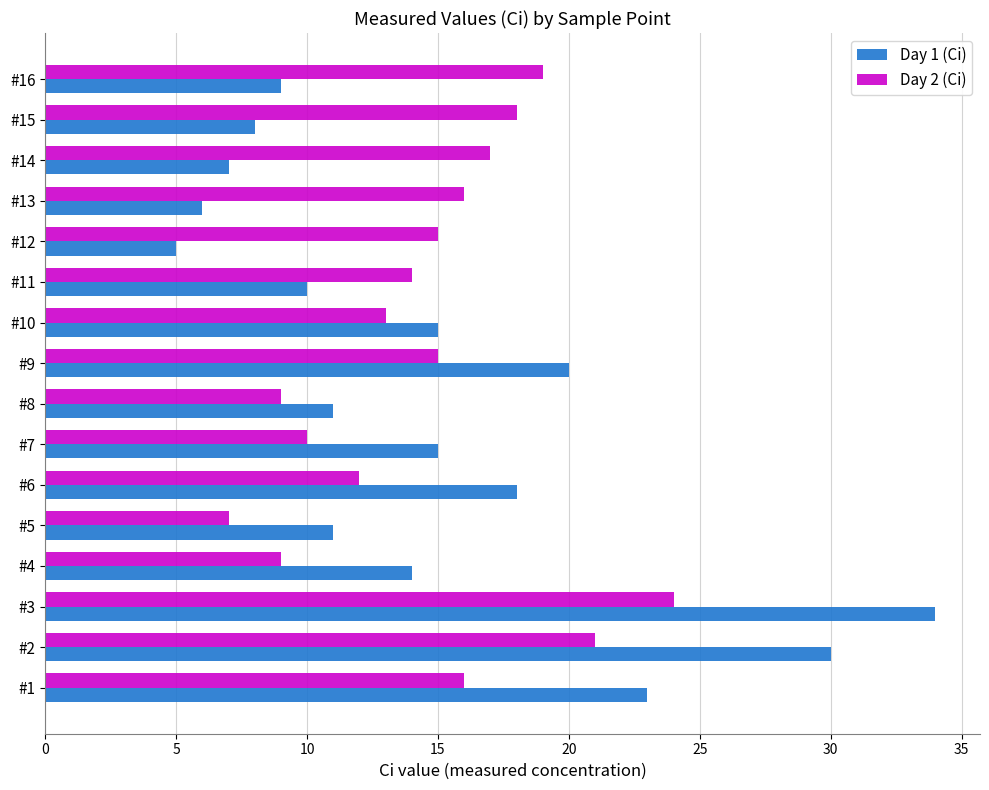

Rank the series by their maximum value, from lowest to highest.

Day 2 (Ci), Day 1 (Ci)